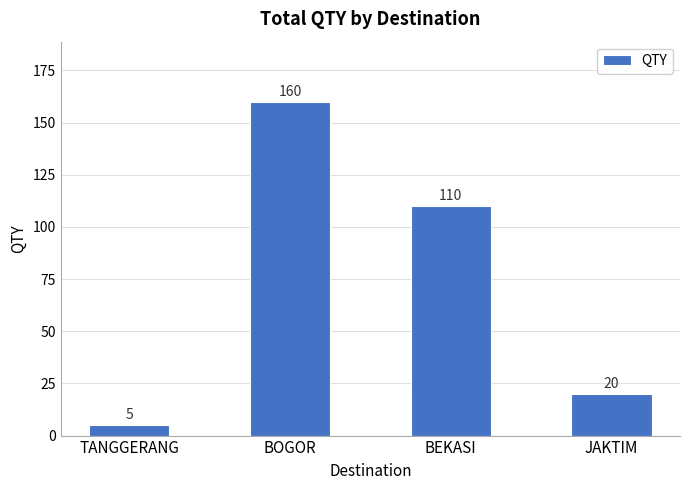

Which has a higher value, JAKTIM or TANGGERANG?

JAKTIM